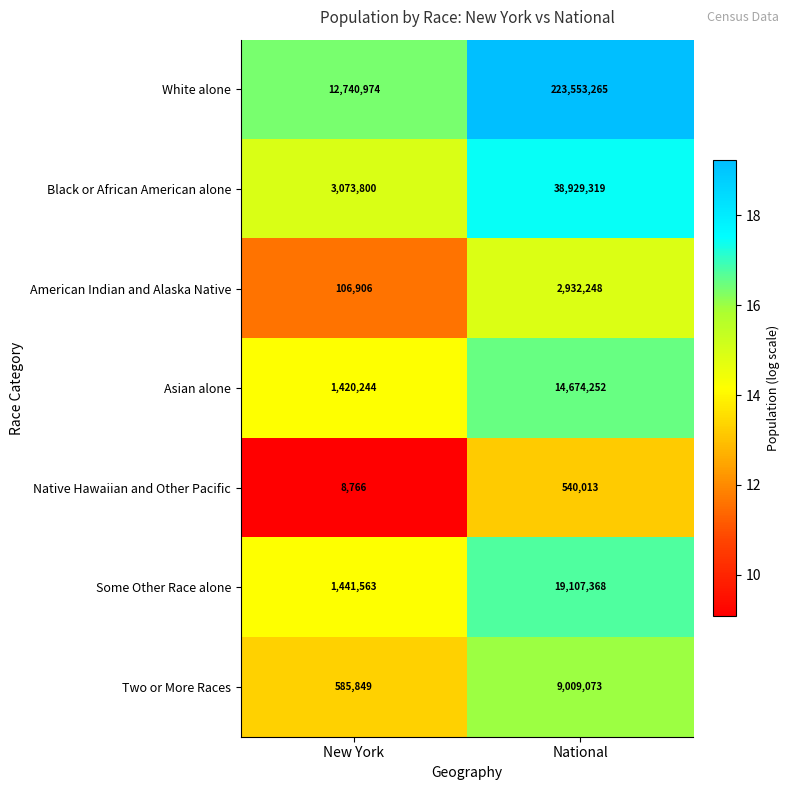

At which category is the sum across all series the highest?

National